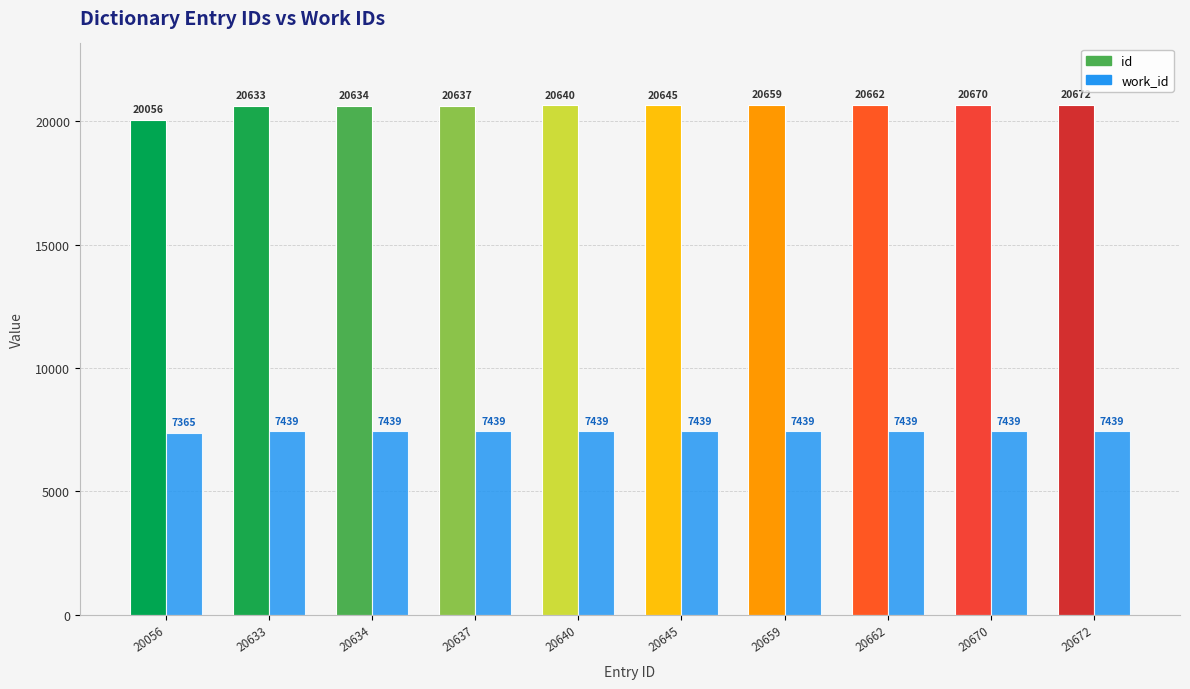

What is the approximate value of work_id at 20633?

7439